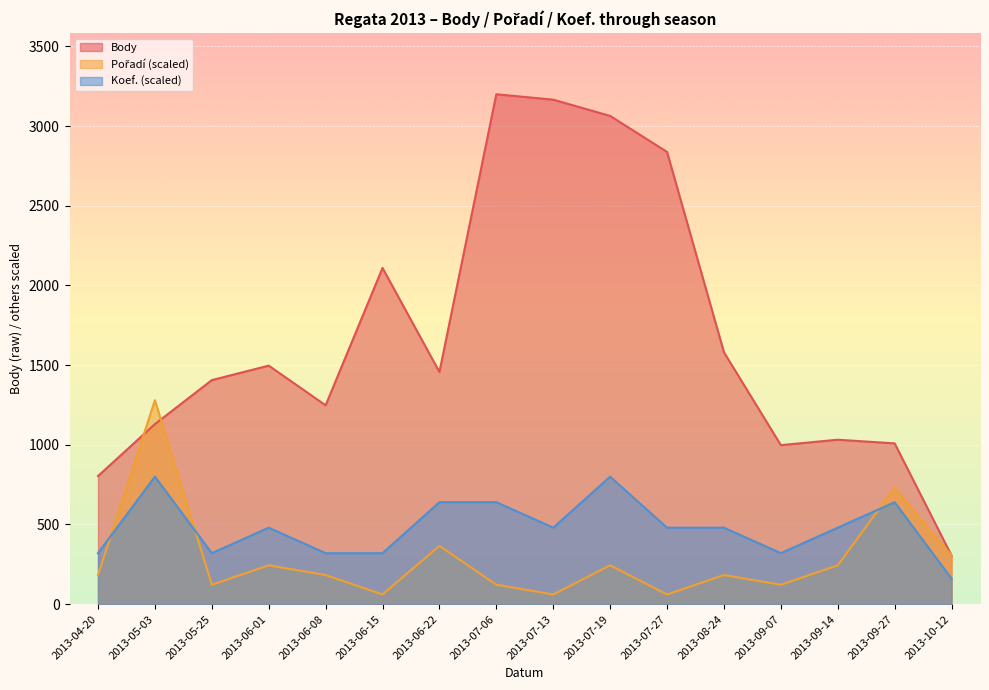

True or false: Body and Pořadí cross at least once.

True